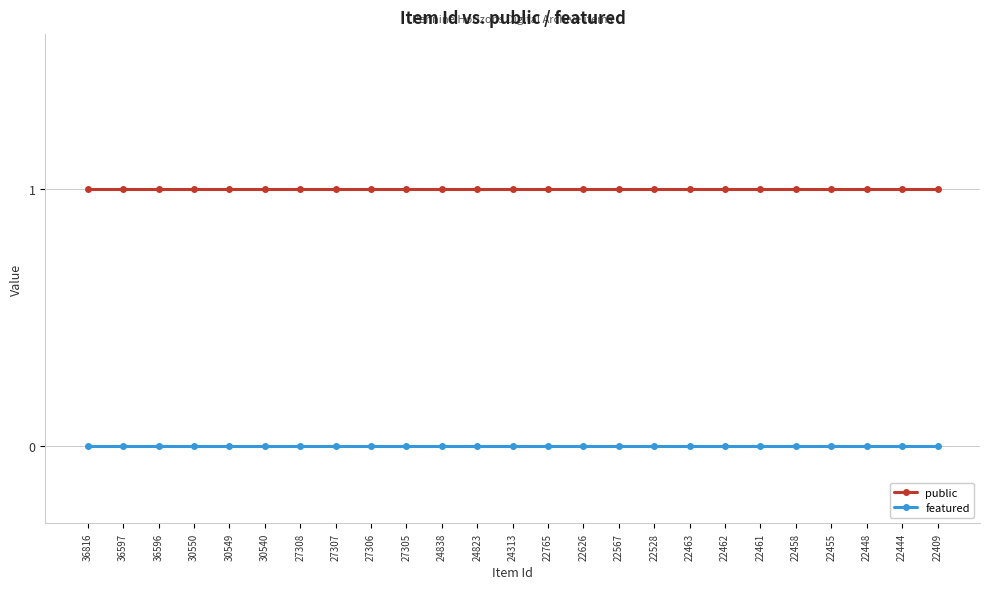

What is the value of the public point at the 18th from the left?

1